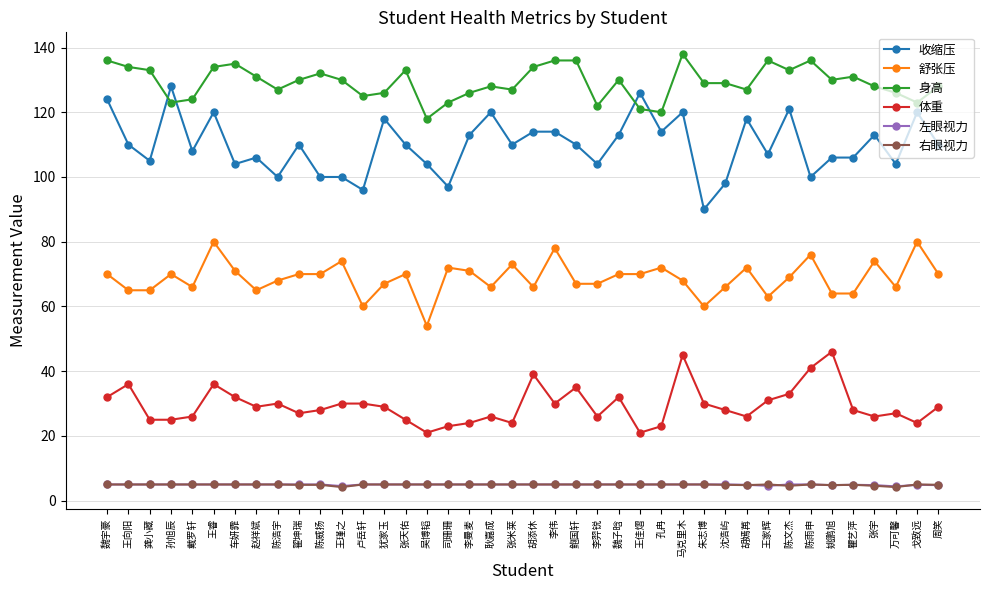

Which series has the largest total across all categories?

身高